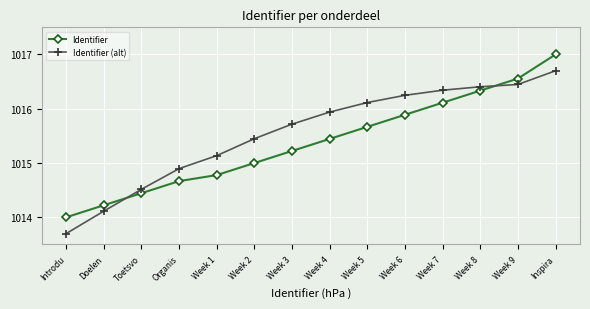

The Identifier series shows 1016.3 at Week 8. True or false?

True